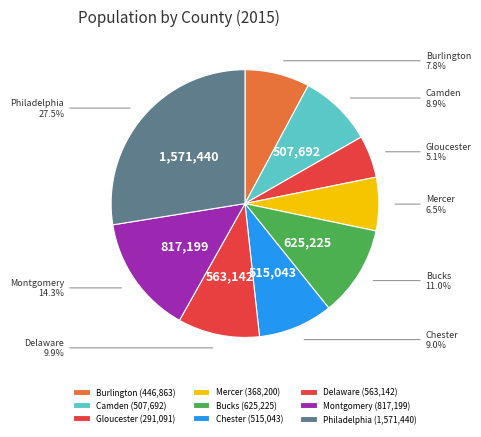

To the nearest percent, what percentage of the pie is Chester?

9%